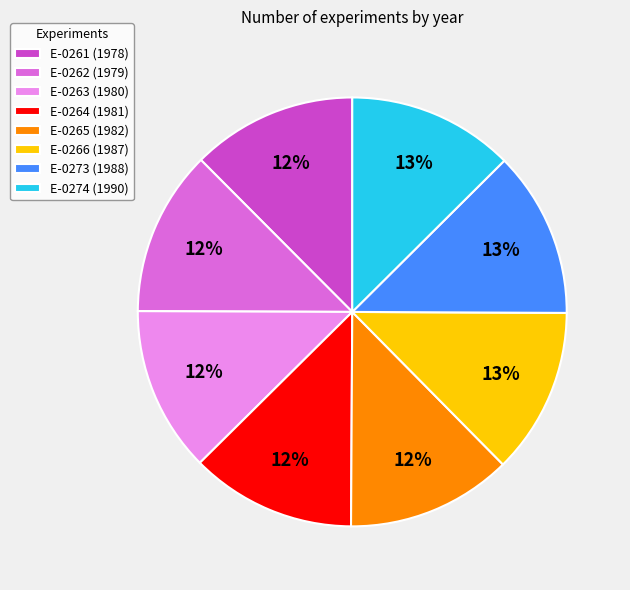

True or false: E-0261 accounts for 1% of the total.

False